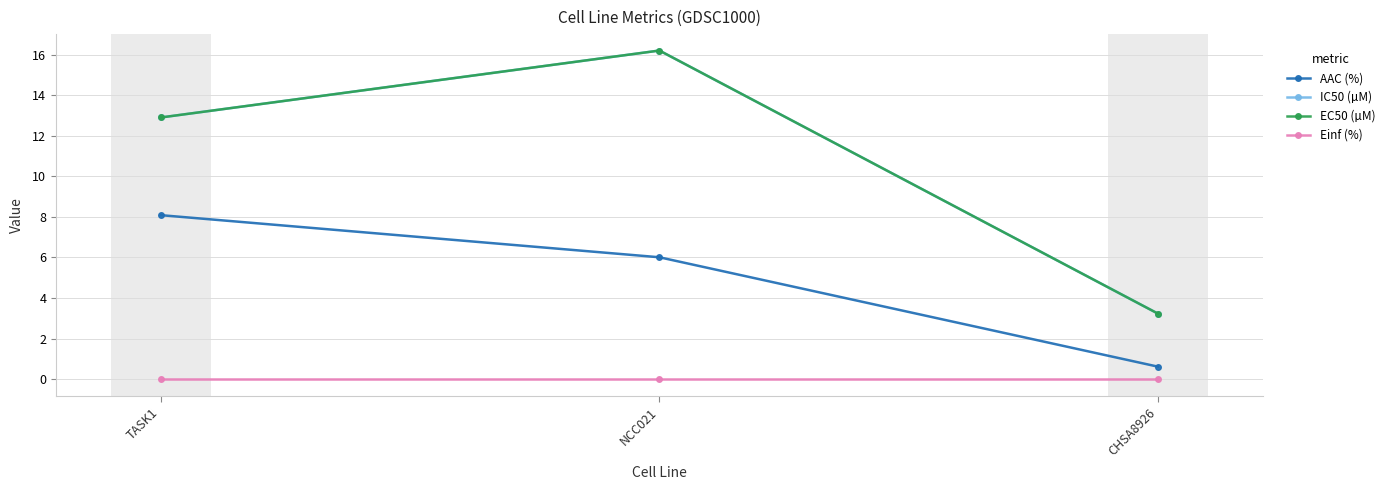

Read the AAC (%) value at CHSA8926.

0.6